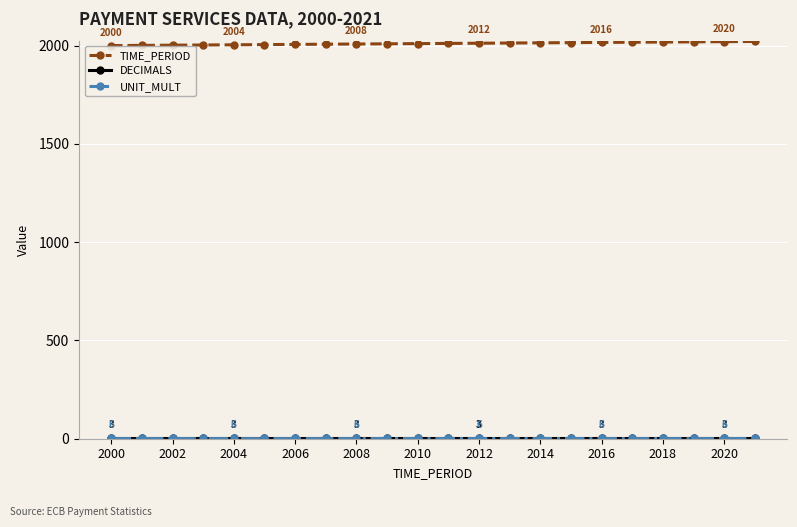

Which series has the largest total across all categories?

TIME_PERIOD